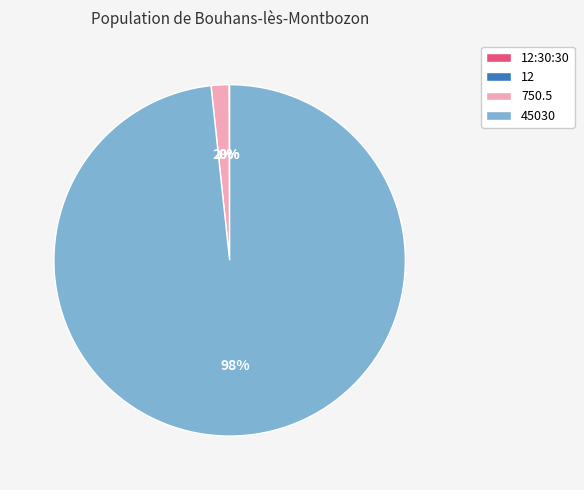

Which slice is the largest?

45030